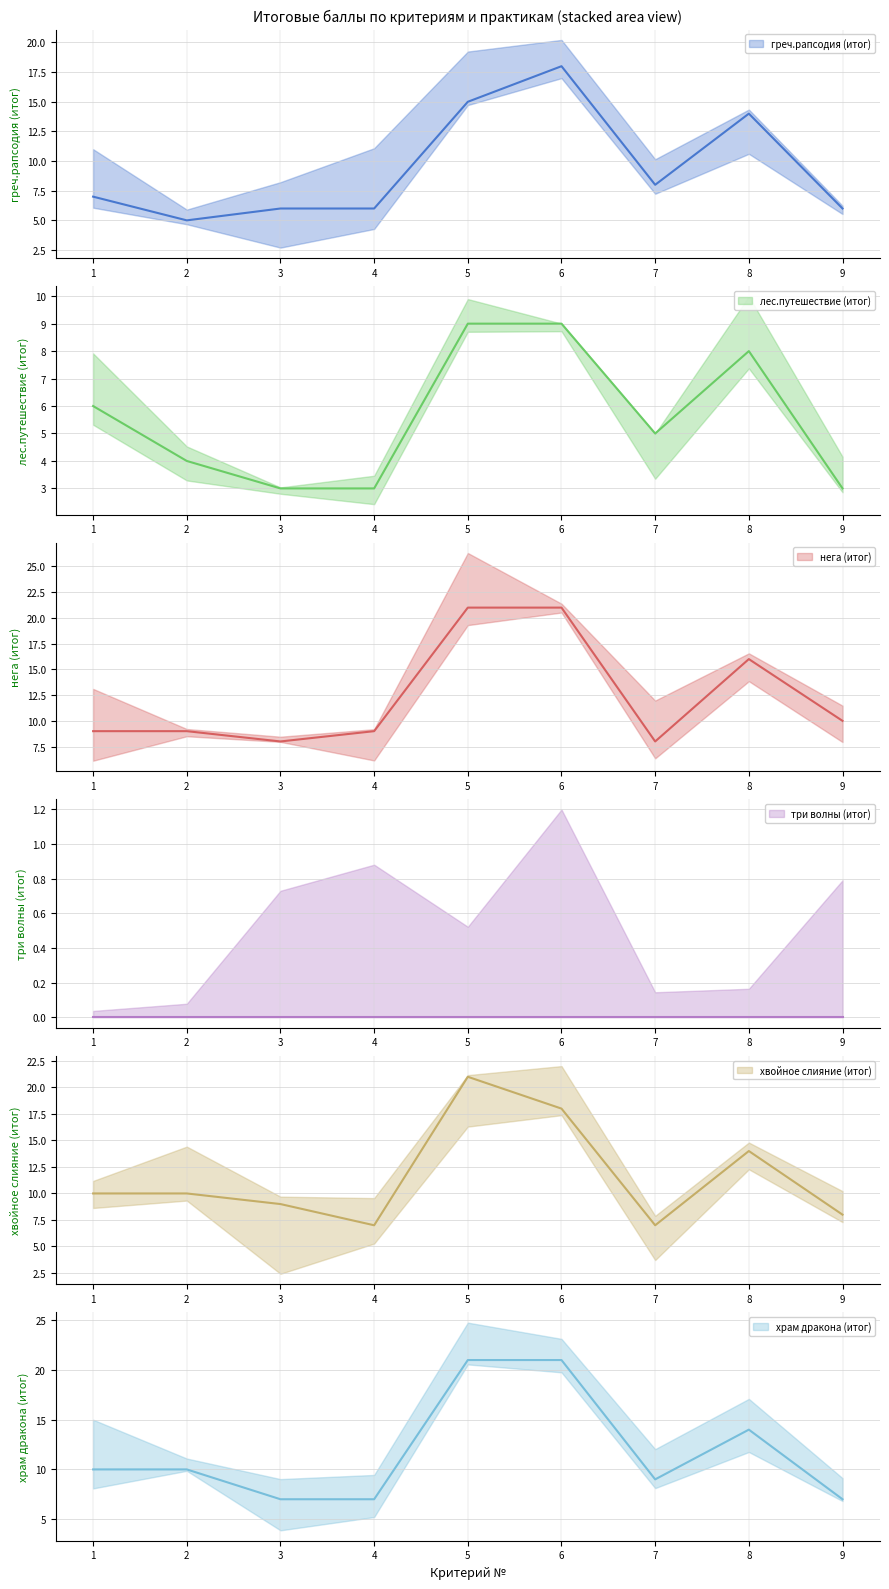

Where is храм дракона (итог) nearest to the value 14?

8